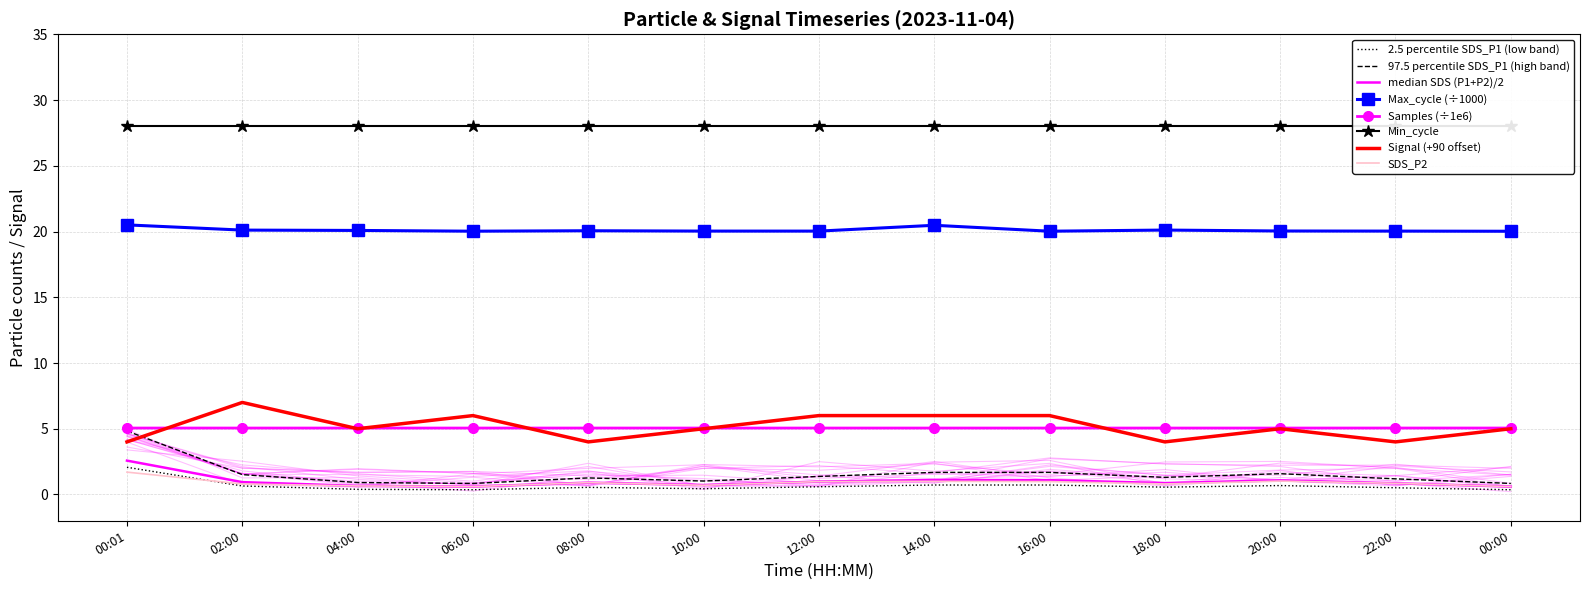

Read the SDS_P2 value at 20:00.

1.0